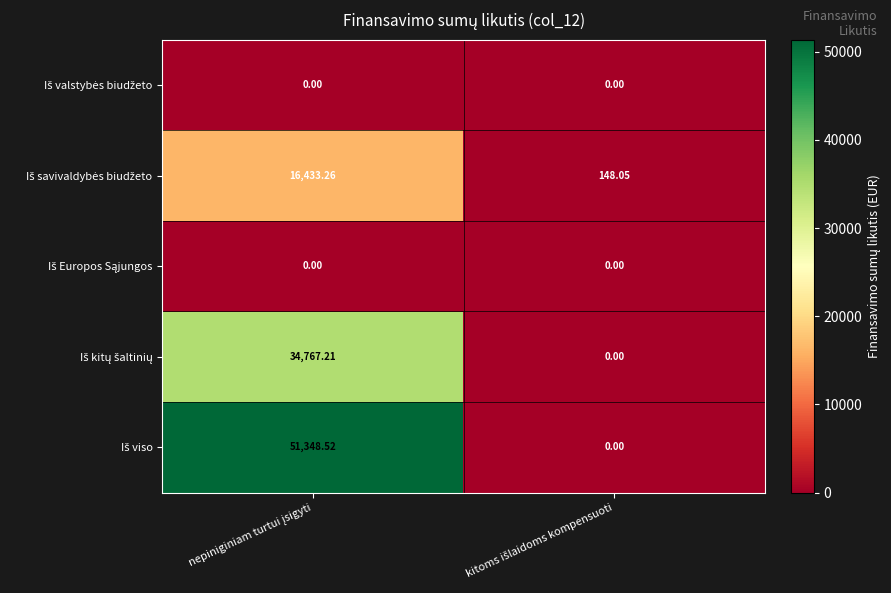

What is the total value across all series at kitoms išlaidoms kompensuoti?

148.1